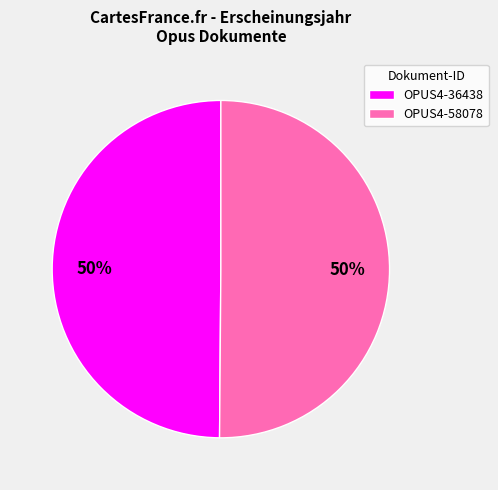

What percentage is the OPUS4-58078 slice, to the nearest percent?

50%